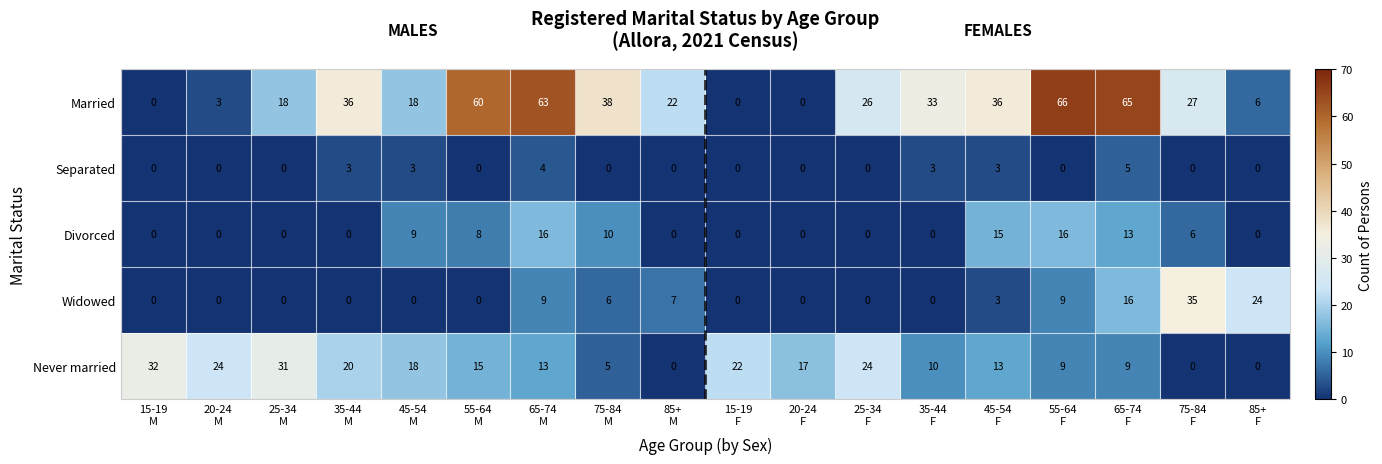

What is the sum of all Widowed values?

109